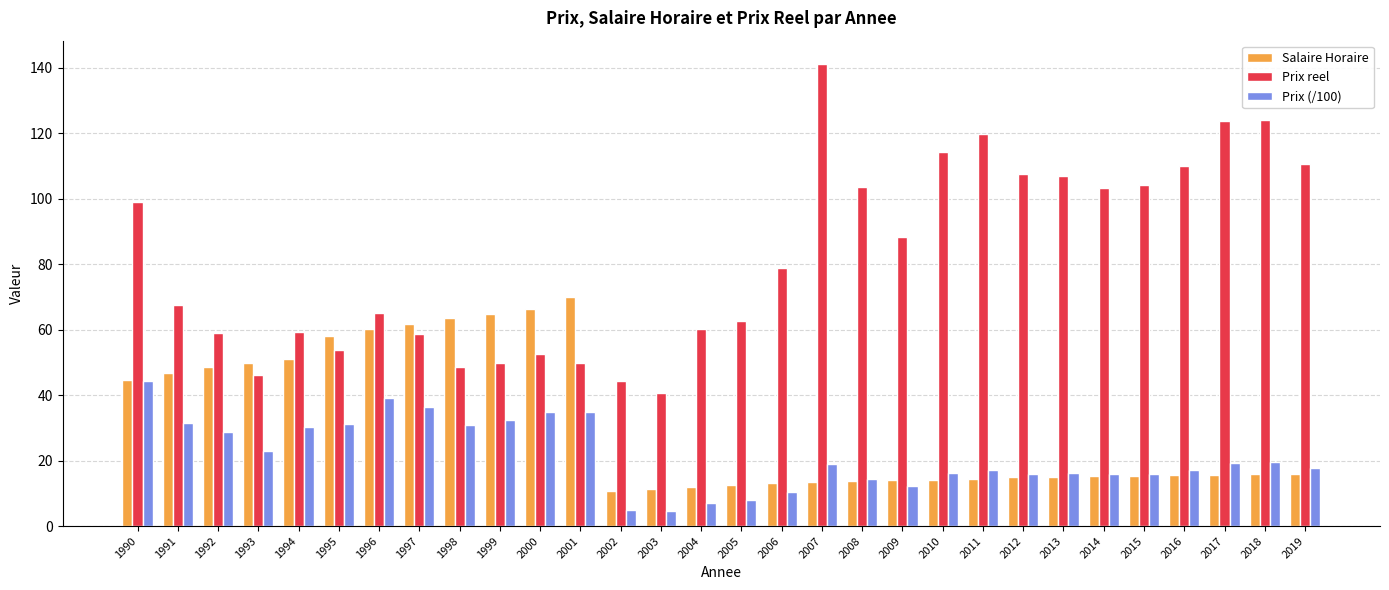

The Prix (/100) series shows 50.3 at 1995. True or false?

False